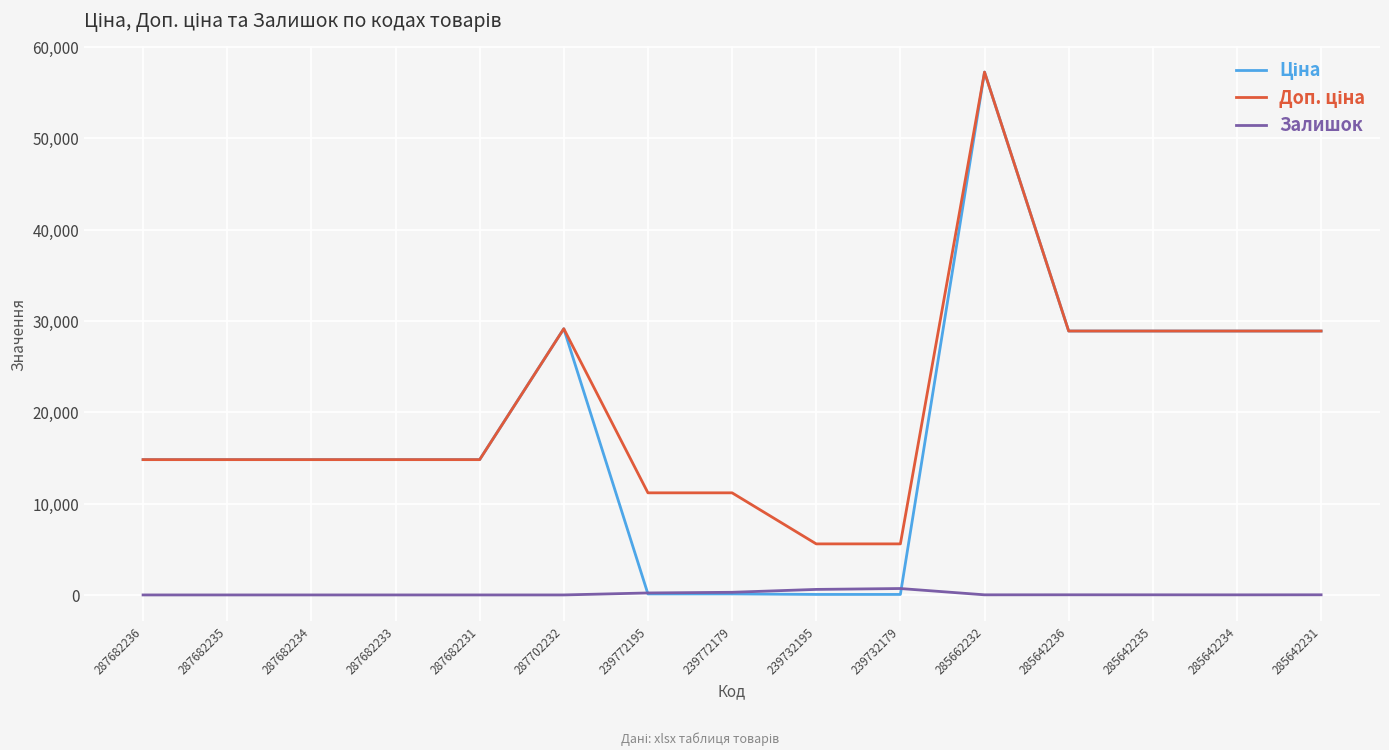

How many values in the Залишок series are below 13?

7